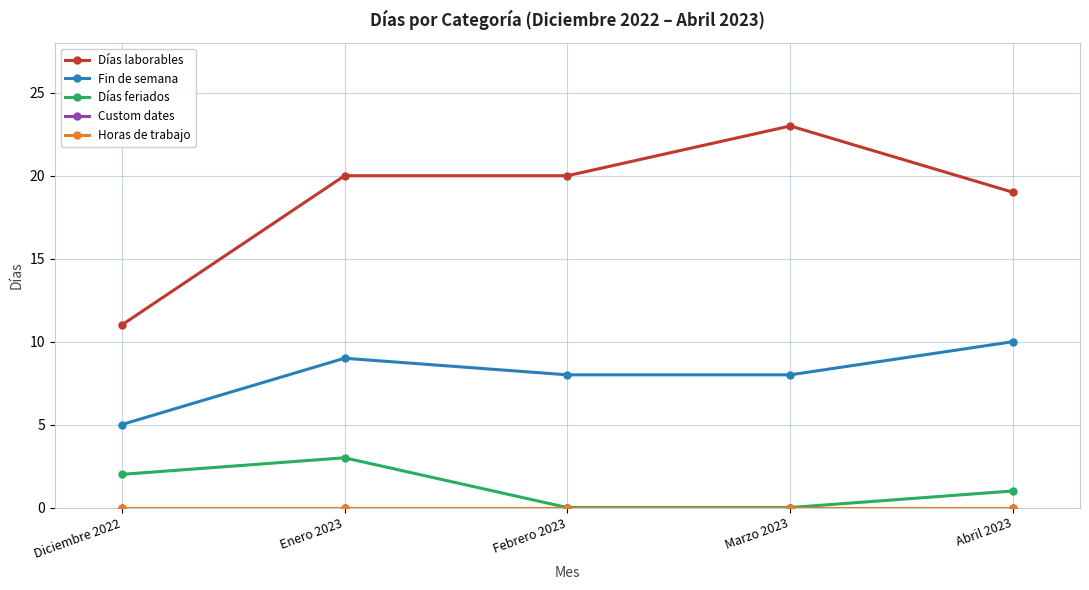

True or false: Custom dates and Horas de trabajo cross at least once.

False